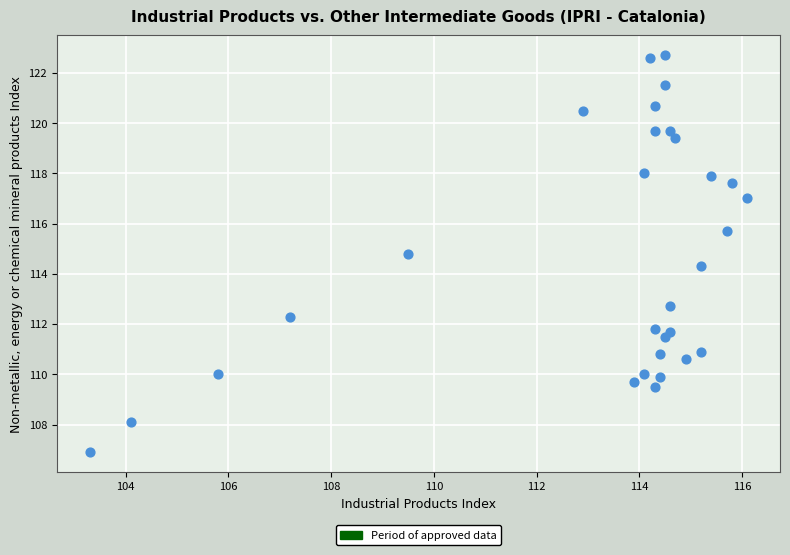

What is the range of X values (max minus min)?

12.8